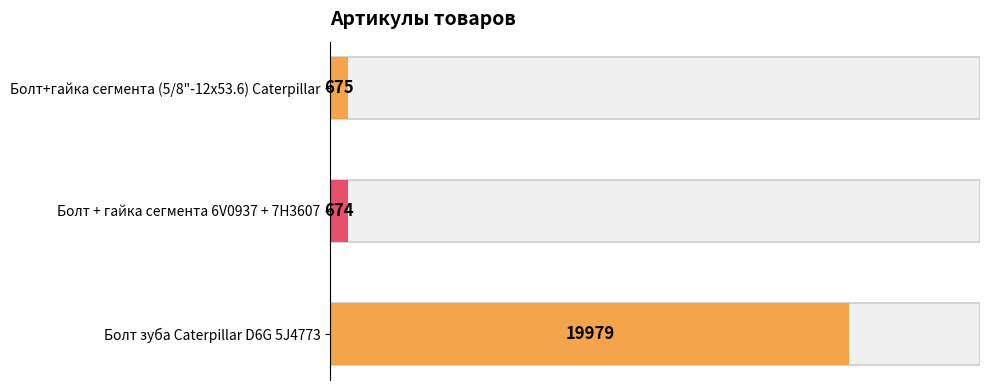

What is the sum of the values at Болт + гайка сегмента 6V0937 + 7H3607 and Болт зуба Caterpillar D6G 5J4773?

20653